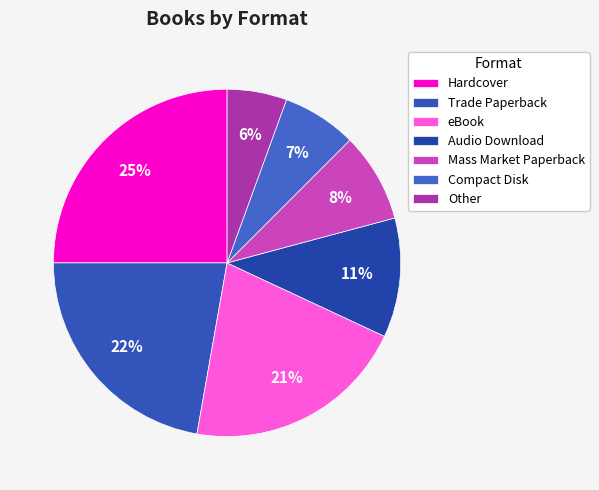

True or false: Other accounts for 6% of the total.

True